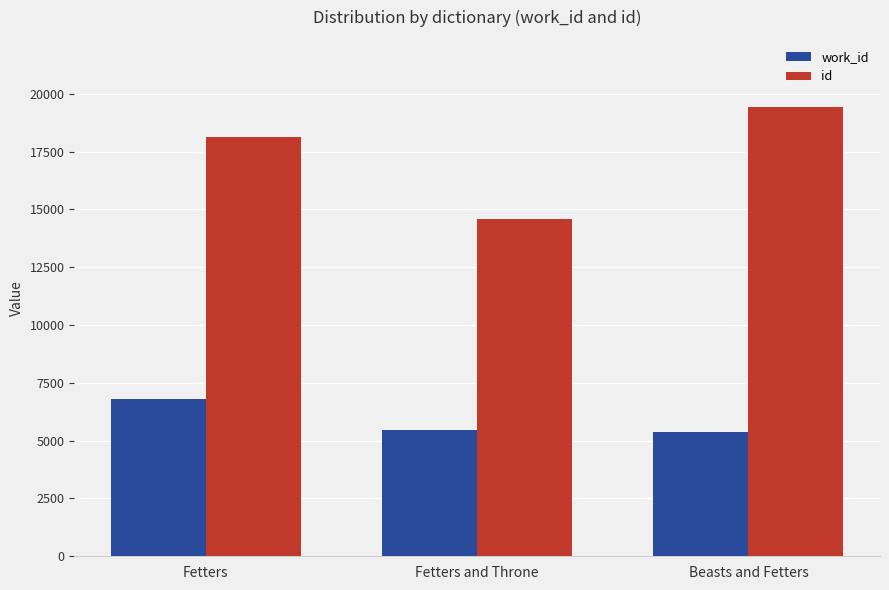

Rank the series by their average value, from highest to lowest.

id, work_id